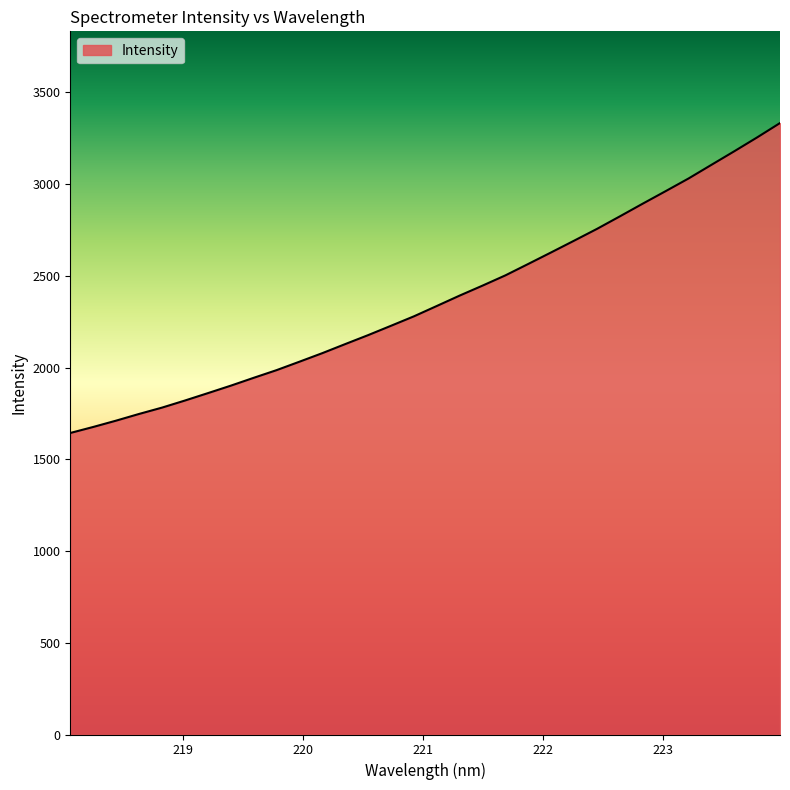

What is the minimum value shown in the chart?

1643.2